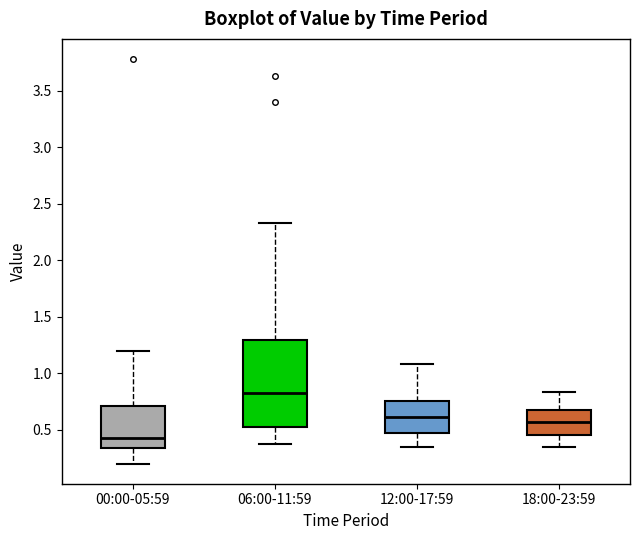

Comparing the boxes themselves (not the whiskers), which one is the tallest?

06:00-11:59